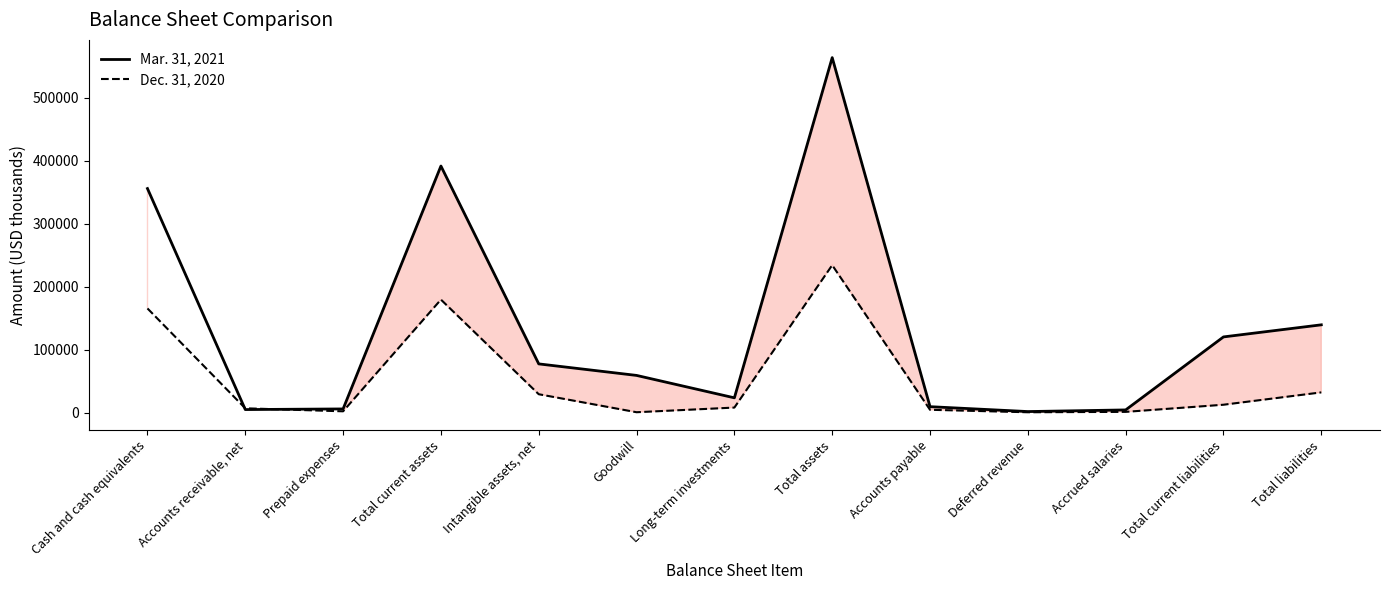

What is the maximum value for Dec. 31, 2020?

234412